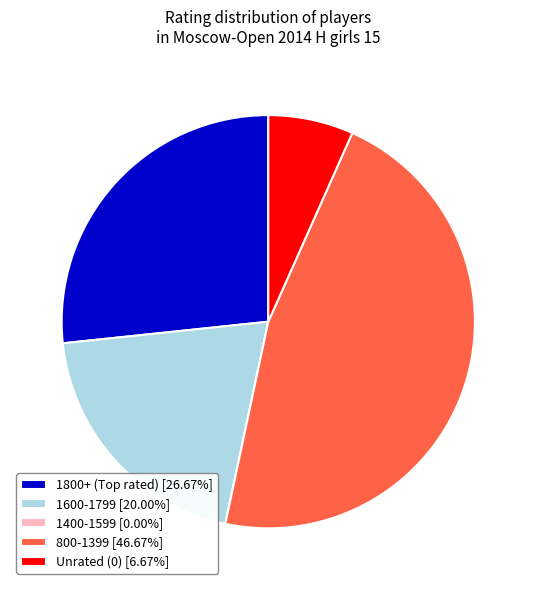

Do 1600-1799 [20.00%] and Unrated (0) [6.67%] together represent more than half of the pie?

No